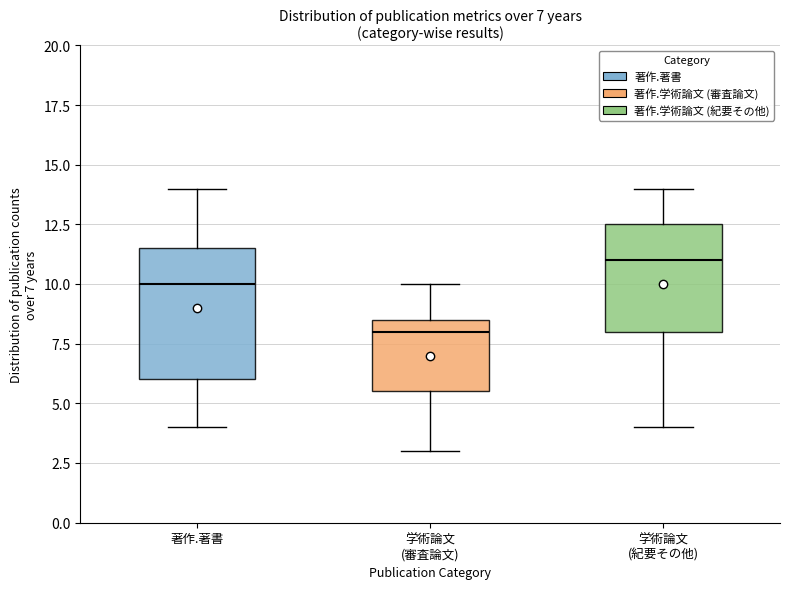

Comparing the boxes themselves (not the whiskers), which one is the tallest?

著作.著書